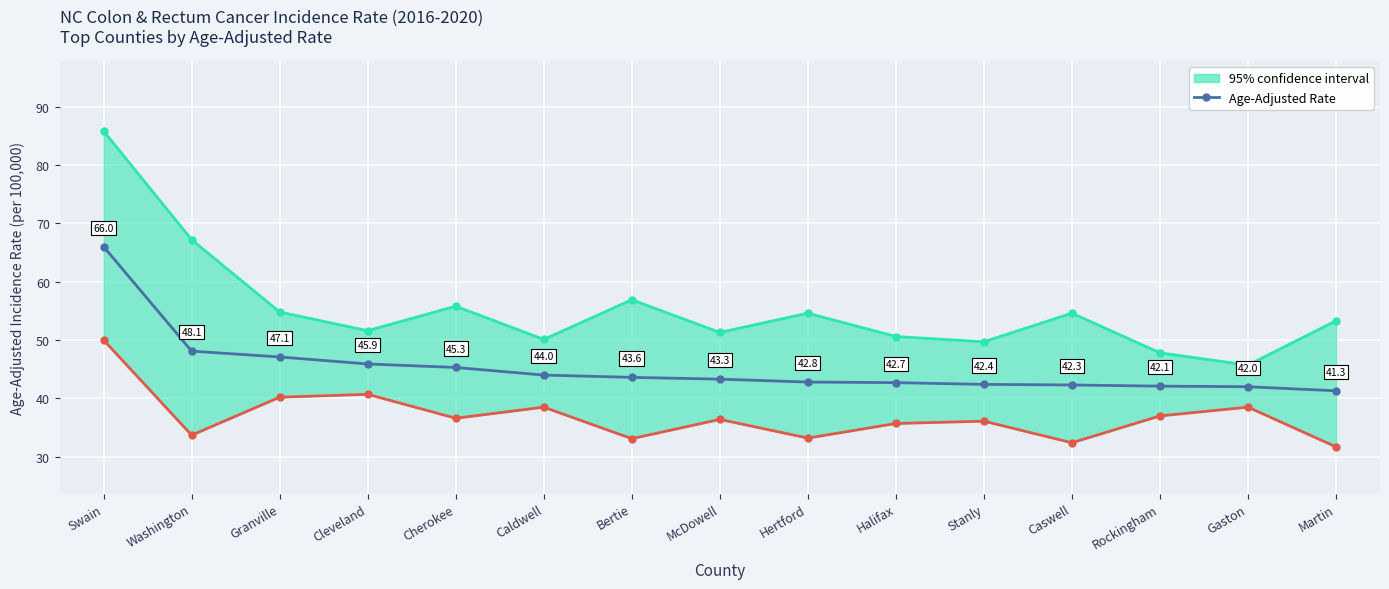

What is the change in value from Granville to Bertie?

-3.5